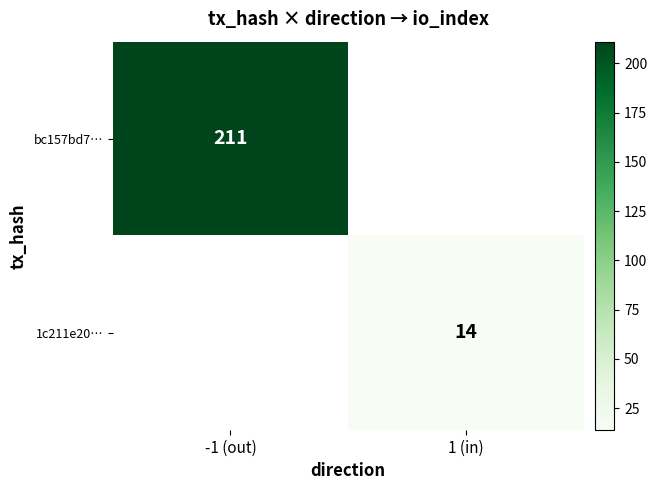

Count the number of categories in the chart.

2